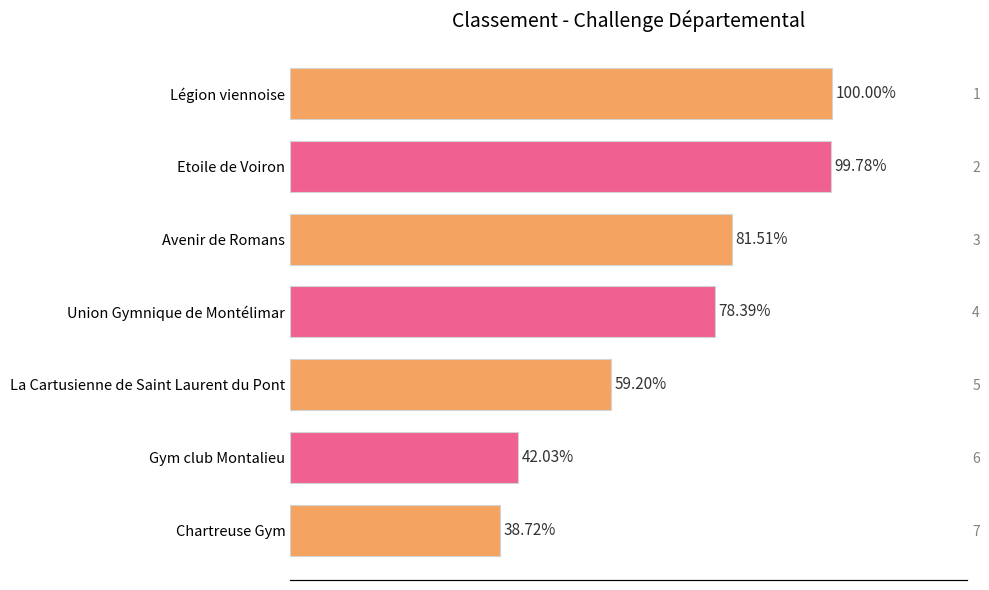

Count the number of data series in this chart.

1